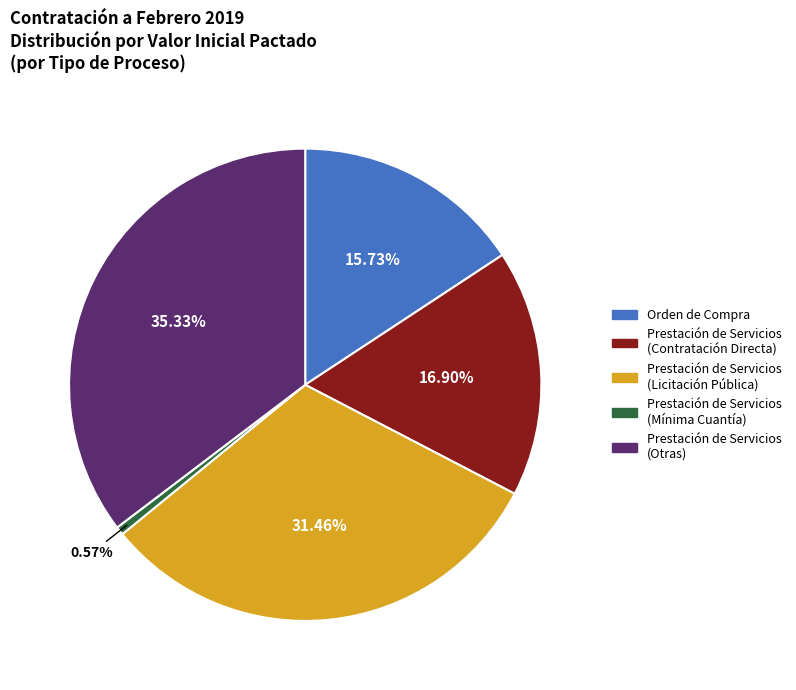

Does any single category account for the majority?

No